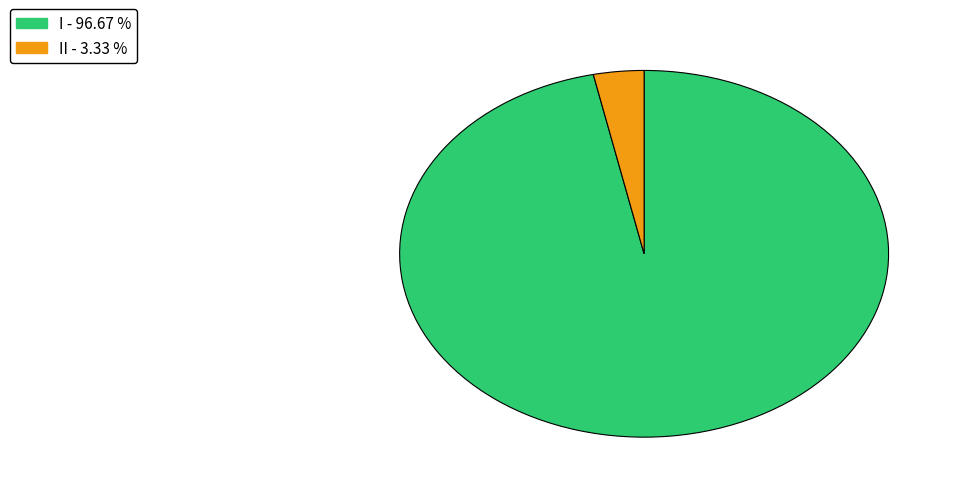

Combined, do II - 3.33 % and I - 96.67 % account for over 50%?

Yes